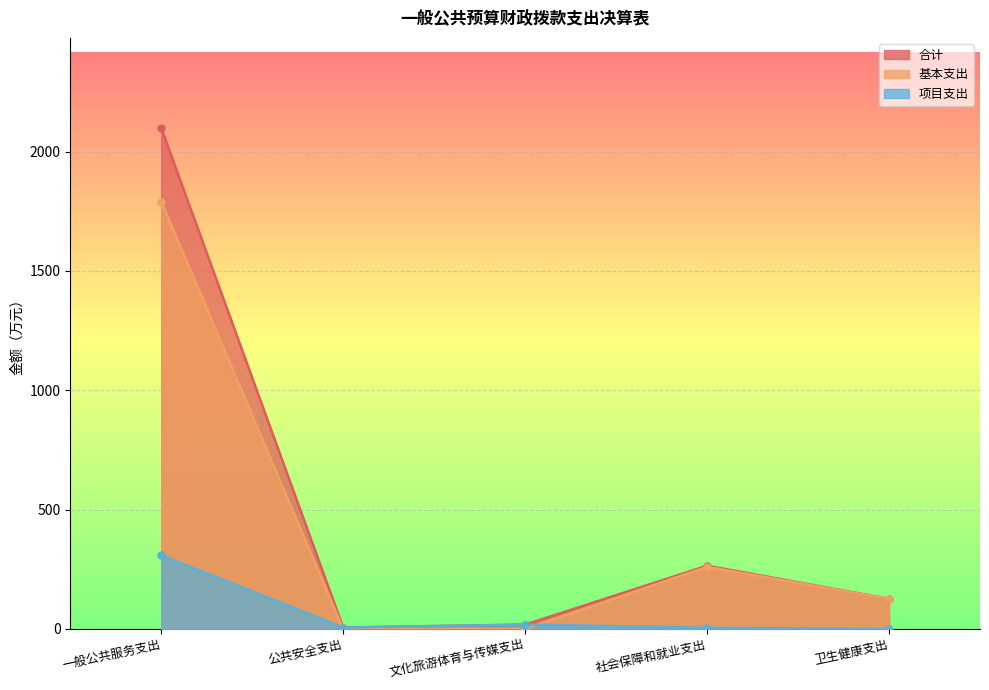

Which series has the widest spread of values?

合计